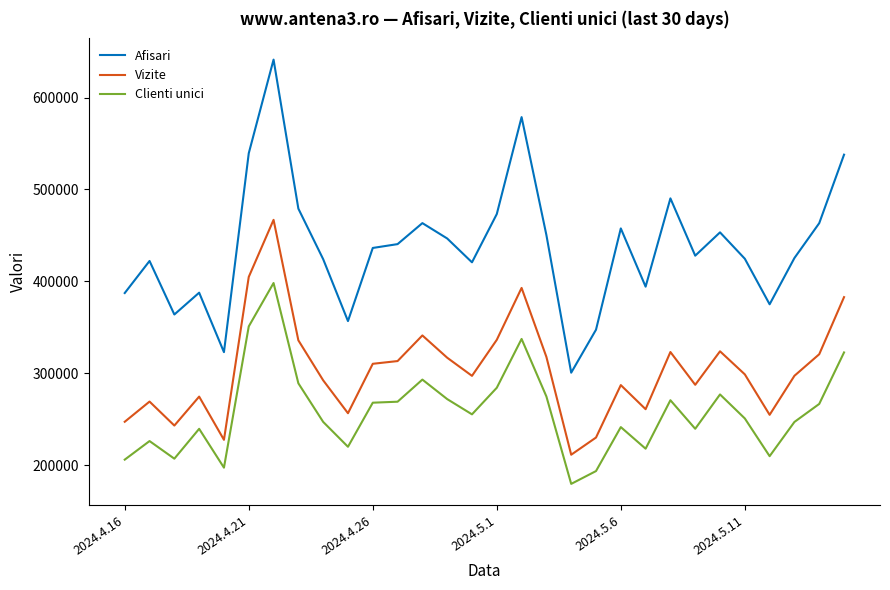

Which series has the widest spread of values?

Afisari